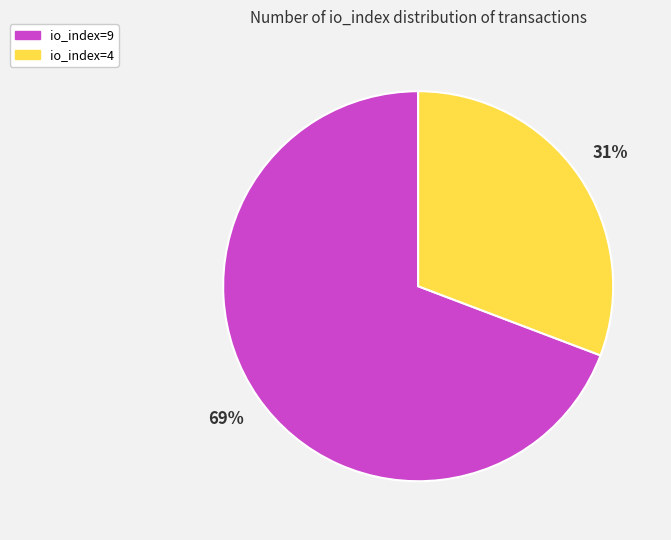

How many segments does this pie chart have?

2